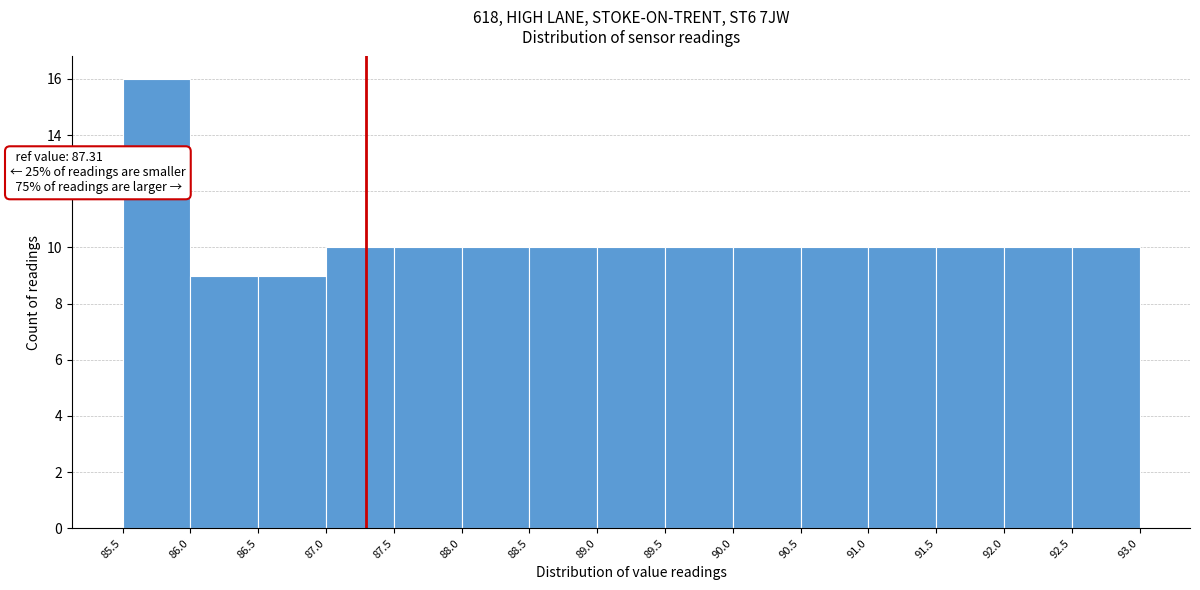

Over which range of the x-axis is the bar tallest?

85.5 to 86.0